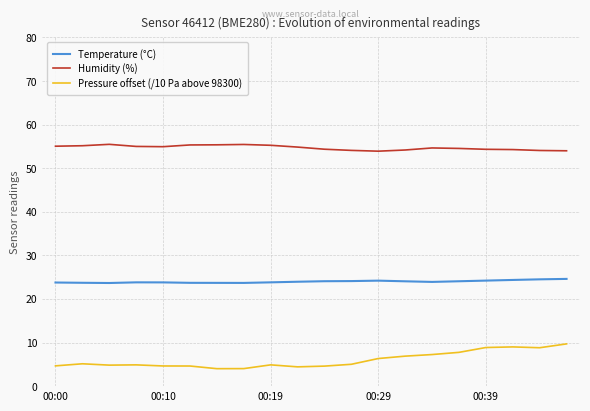

What is the greatest value displayed?

55.5